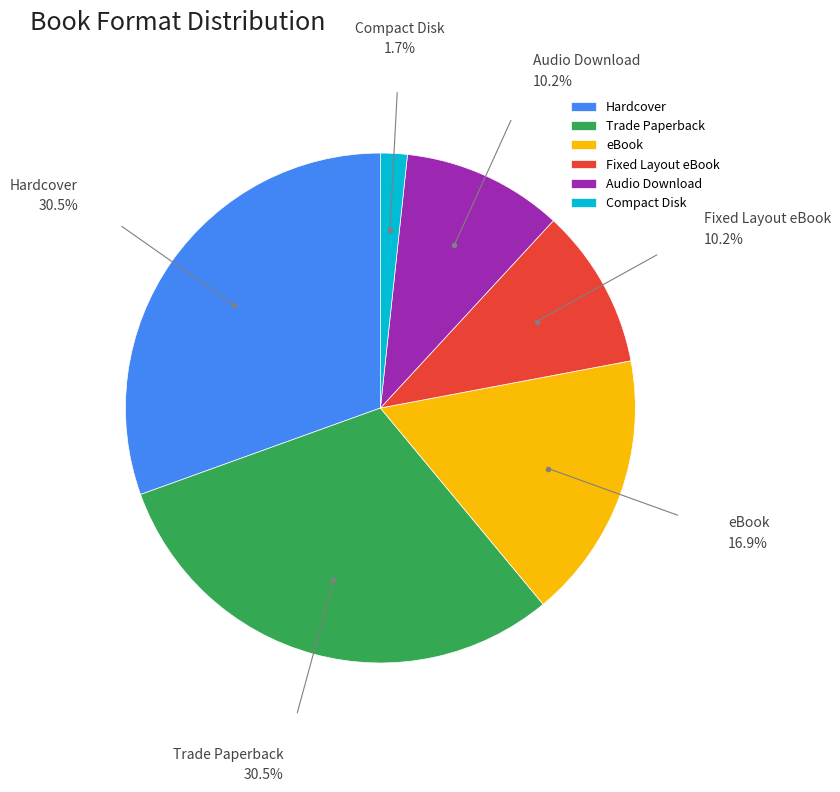

Is there any slice that represents more than half of the pie?

No